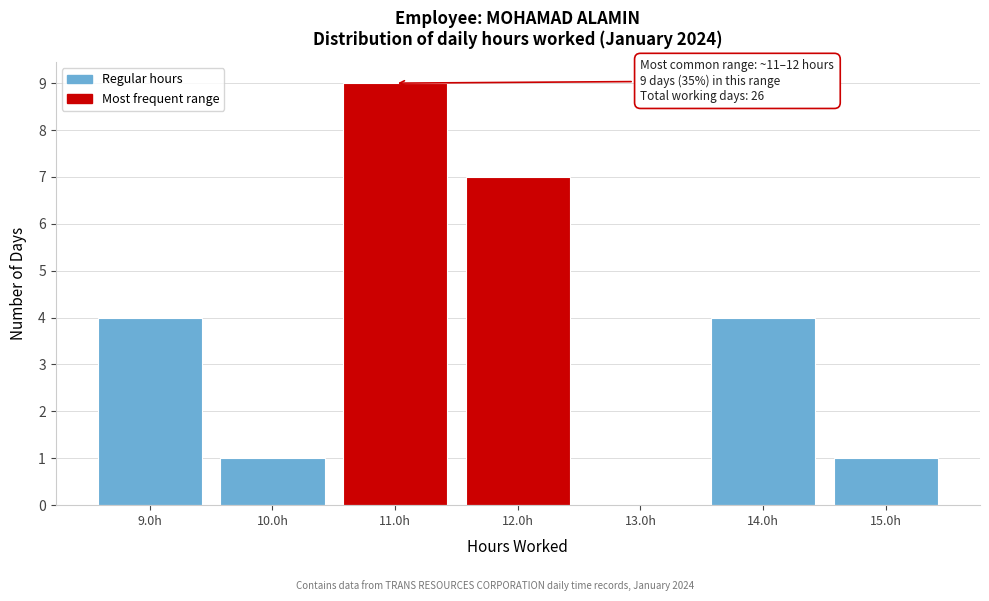

Over which range of the x-axis is the bar tallest?

10.5 to 11.5